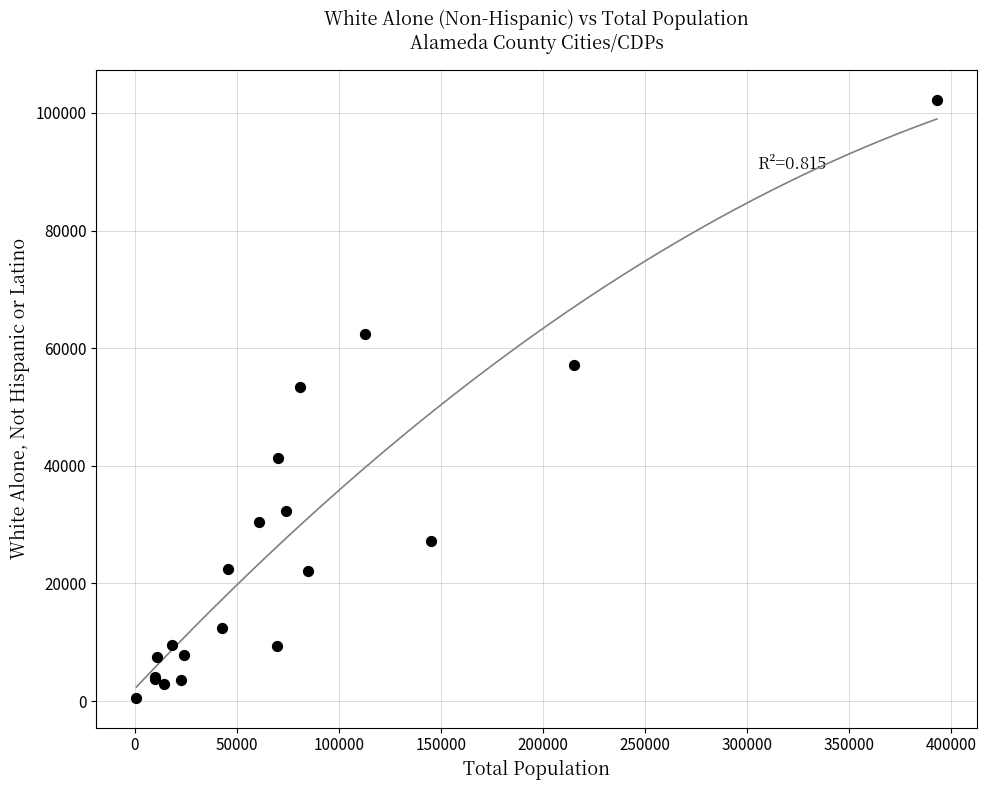

What Y value in the scatter plot is closest to 51394?

53352